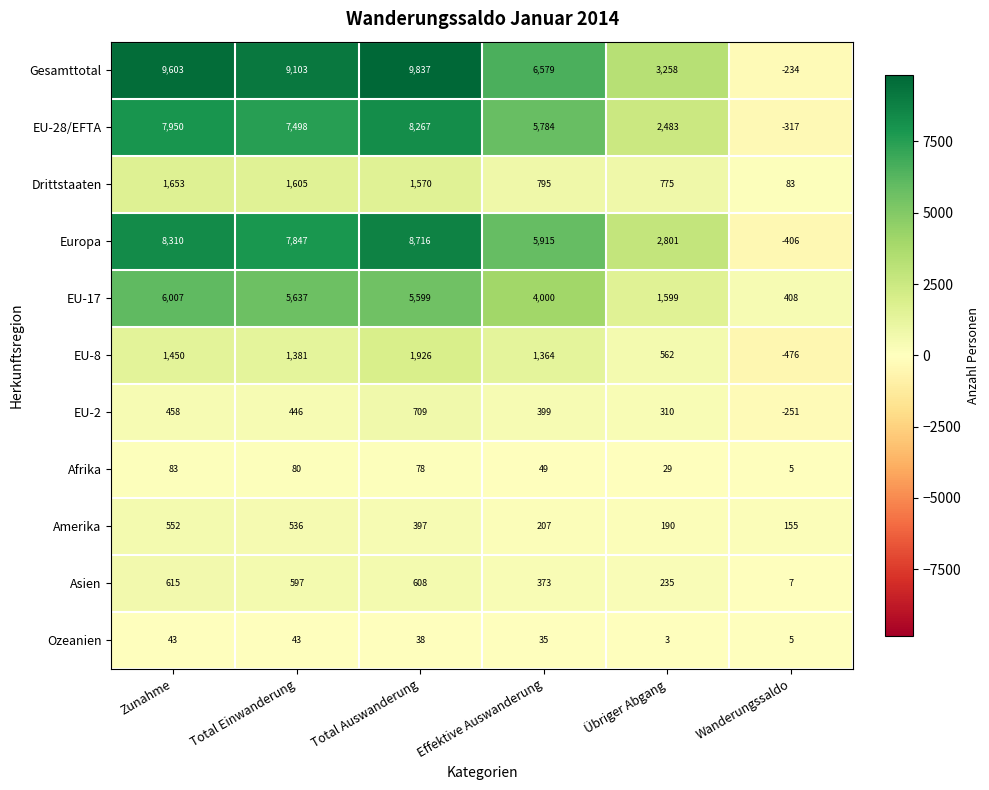

At which category does the chart reach its minimum across all series?

Wanderungssaldo